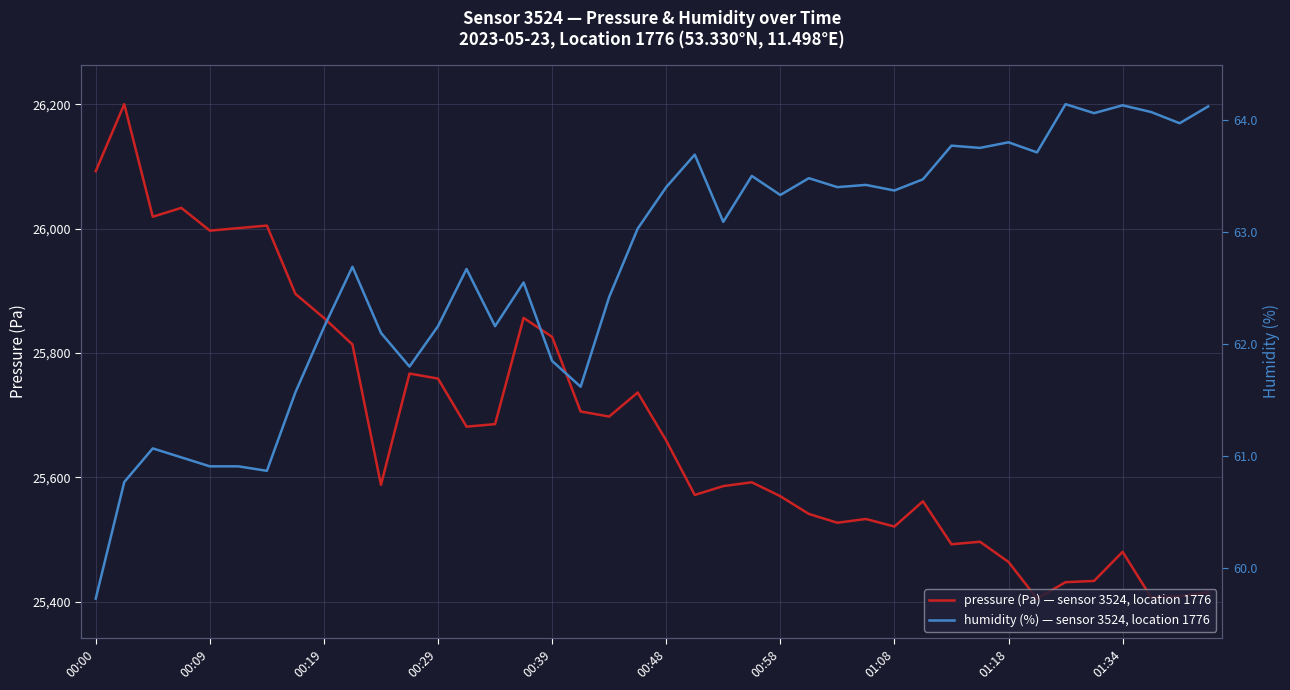

What are all the series names shown in the legend?

pressure, humidity